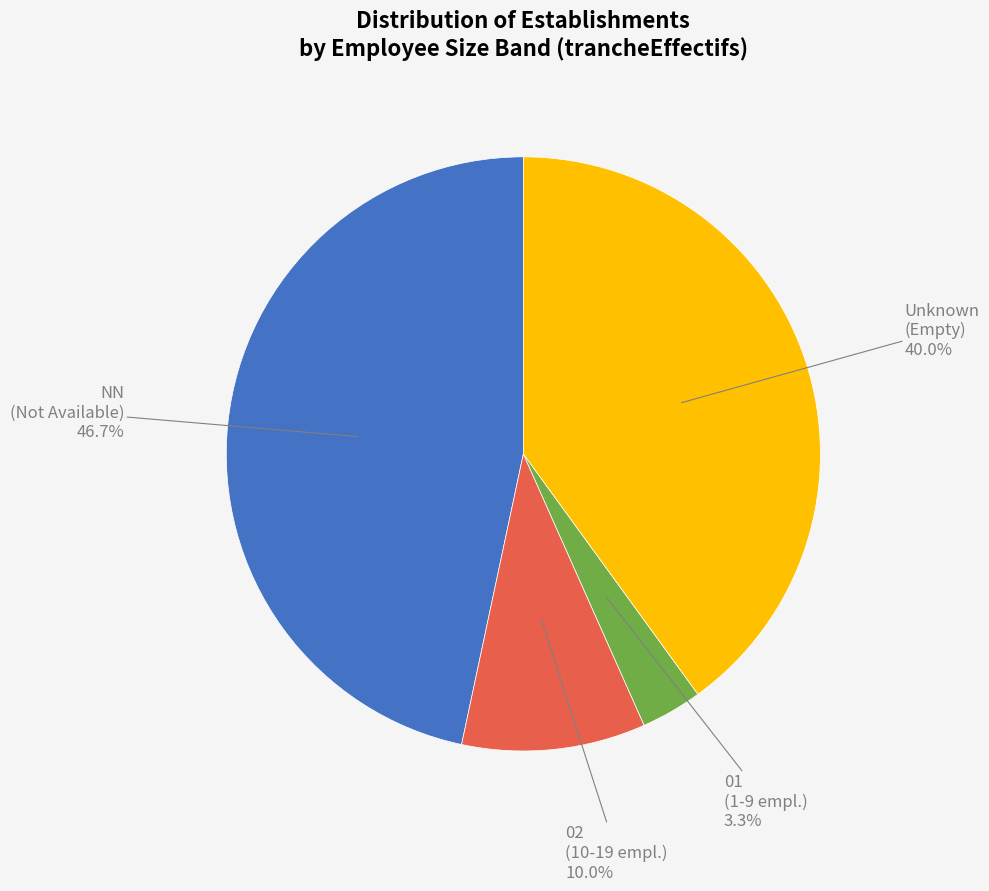

How many slices are in this pie chart?

4